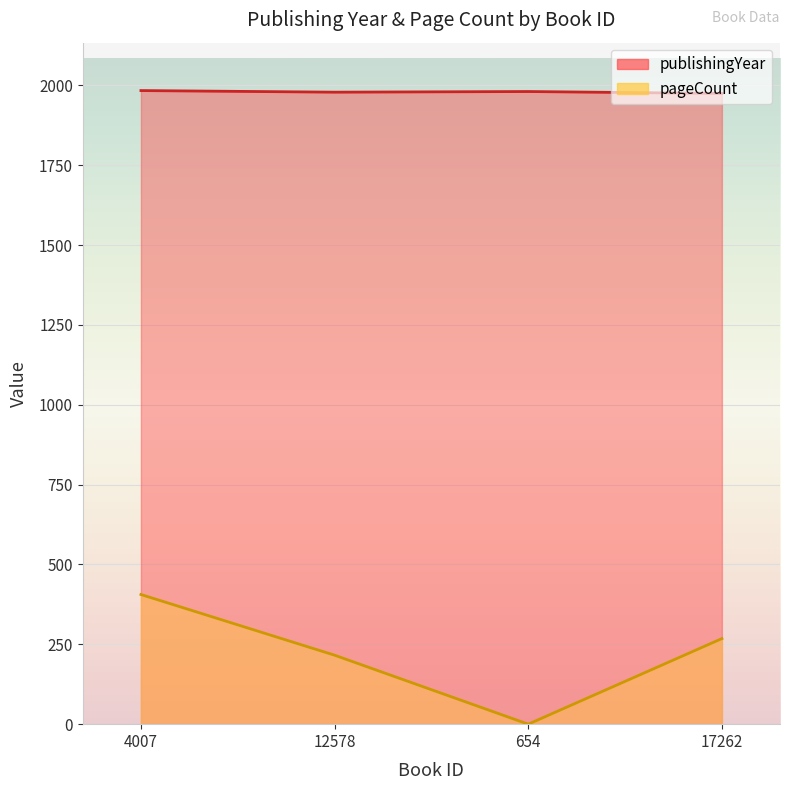

Reading right to left, what are all the values shown in this chart?

publishingYear: 17262=1975	654=1981	12578=1979	4007=1984
pageCount: 17262=268	654=0	12578=216	4007=406